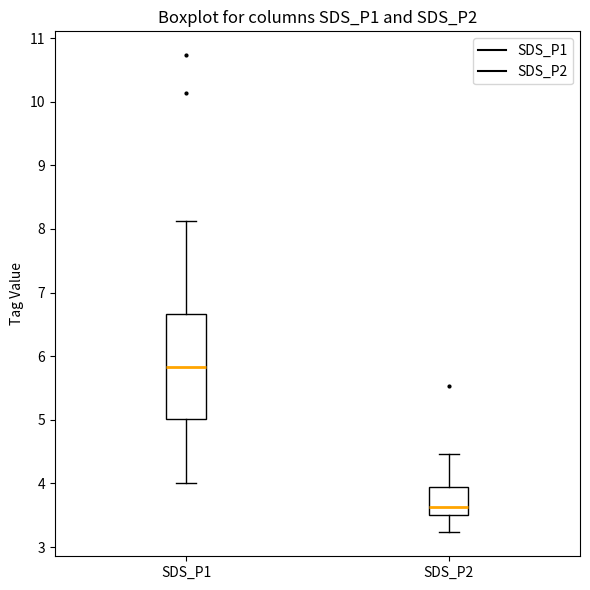

Reading left to right, transcribe this box plot: for each box, give where its median line is, the range the box spans, and where its two whiskers end, as read against the y-axis. The values are not printed on the chart, so give them approximately, as read against the axis.

SDS_P1: median 5.8, box 5.0 to 6.7, whiskers 4.0 to 8.1
SDS_P2: median 3.6, box 3.5 to 3.9, whiskers 3.2 to 4.5